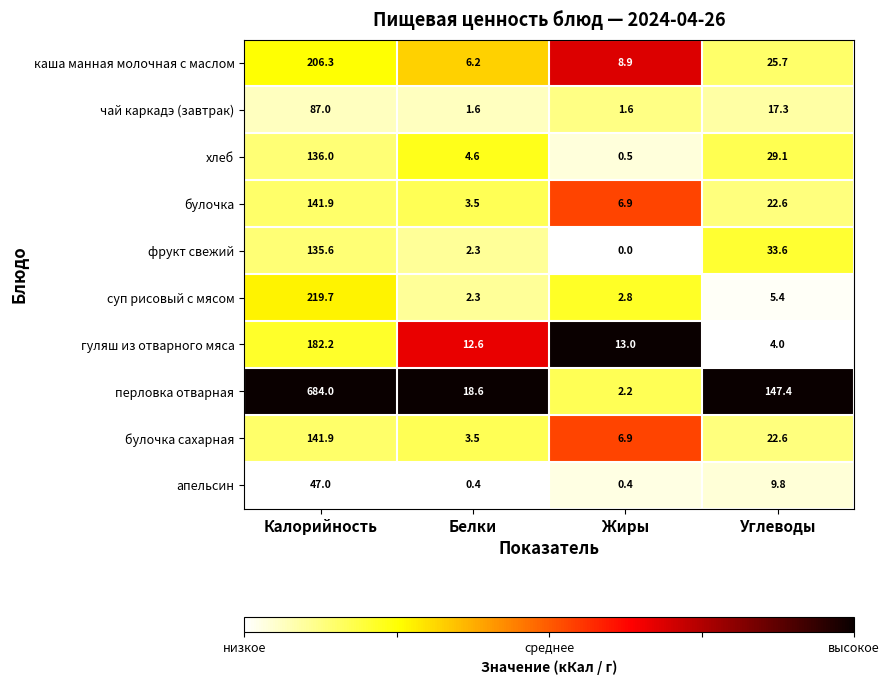

Which series has the largest range (max minus min)?

перловка отварная